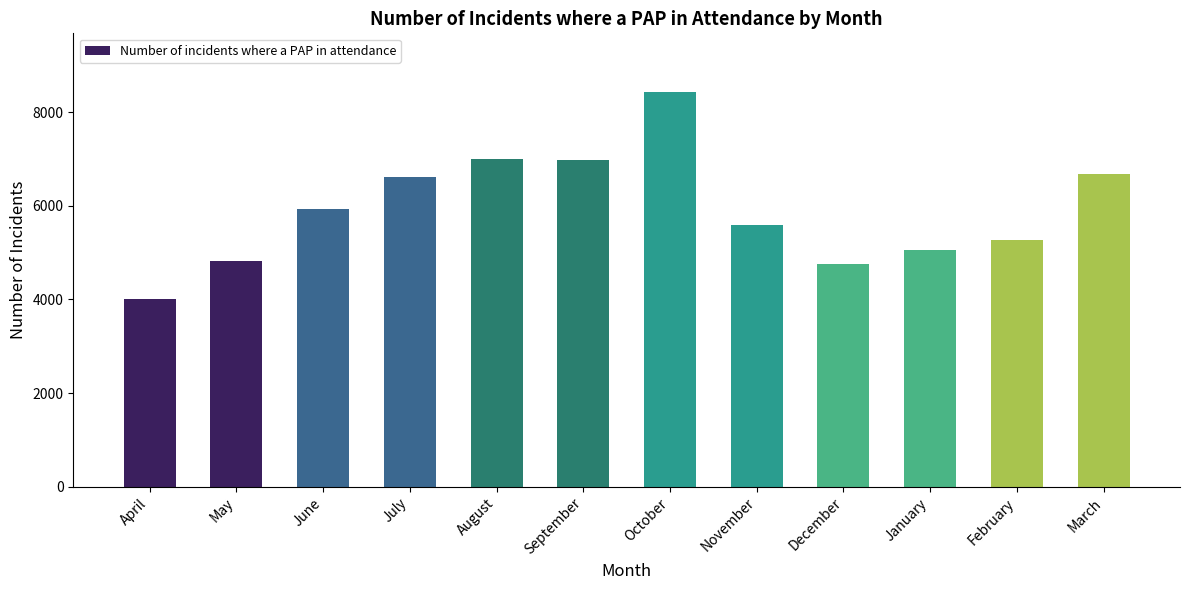

What is the change in value from June to December?

-1157